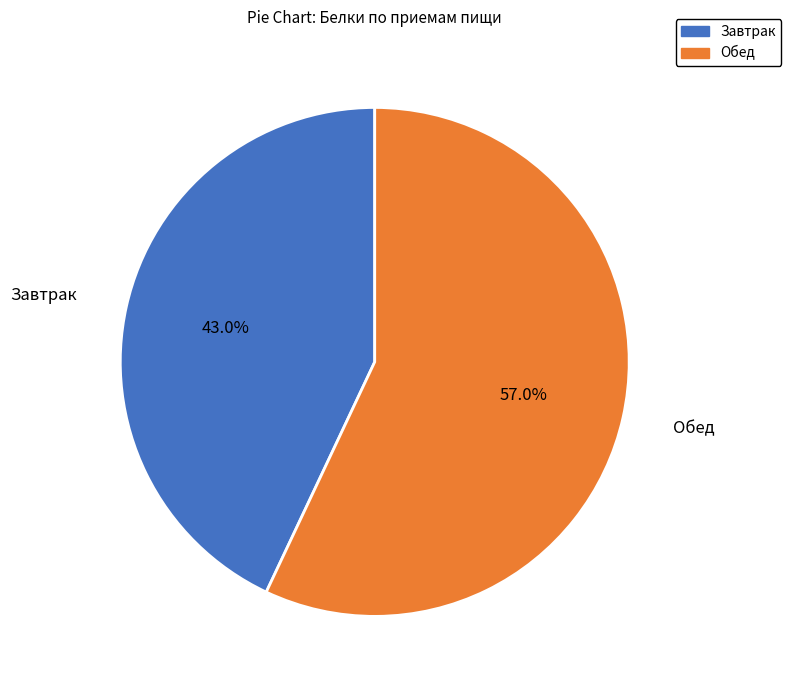

How many slices are in this pie chart?

2